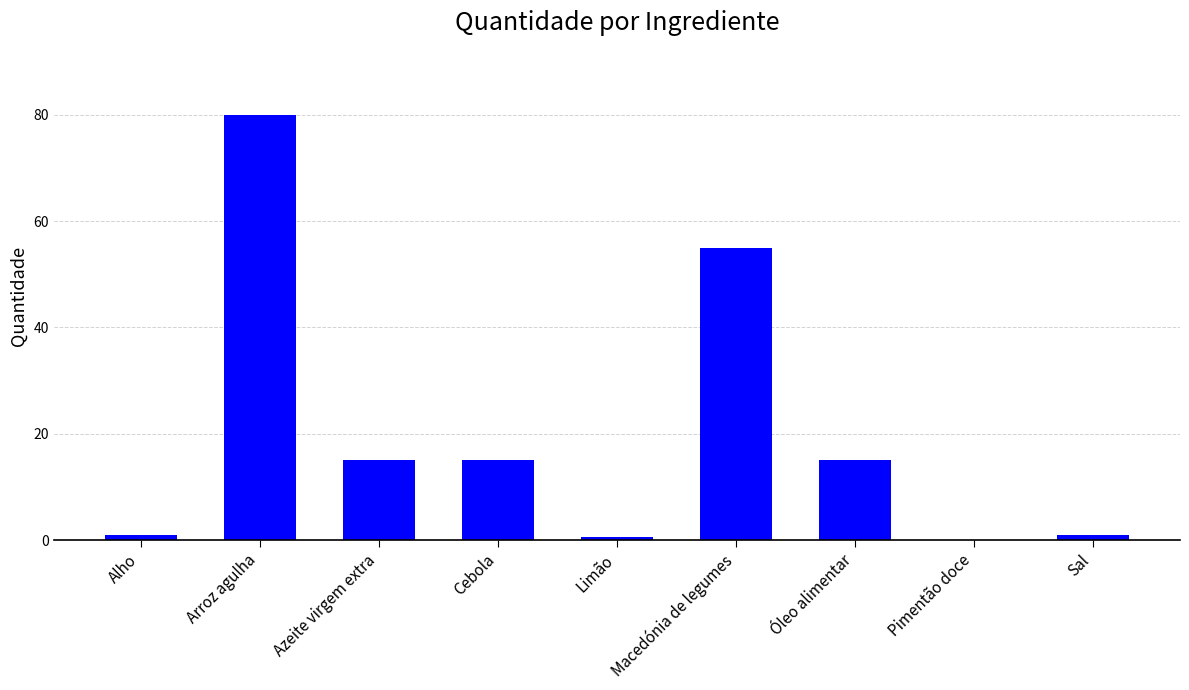

Reading left to right, what are all the values shown in this chart?

Alho=1.0	Arroz agulha=80.0	Azeite virgem extra=15.0	Cebola=15.0	Limão=0.5	Macedónia de legumes=55.0	Óleo alimentar=15.0	Pimentão doce=0.1	Sal=1.0